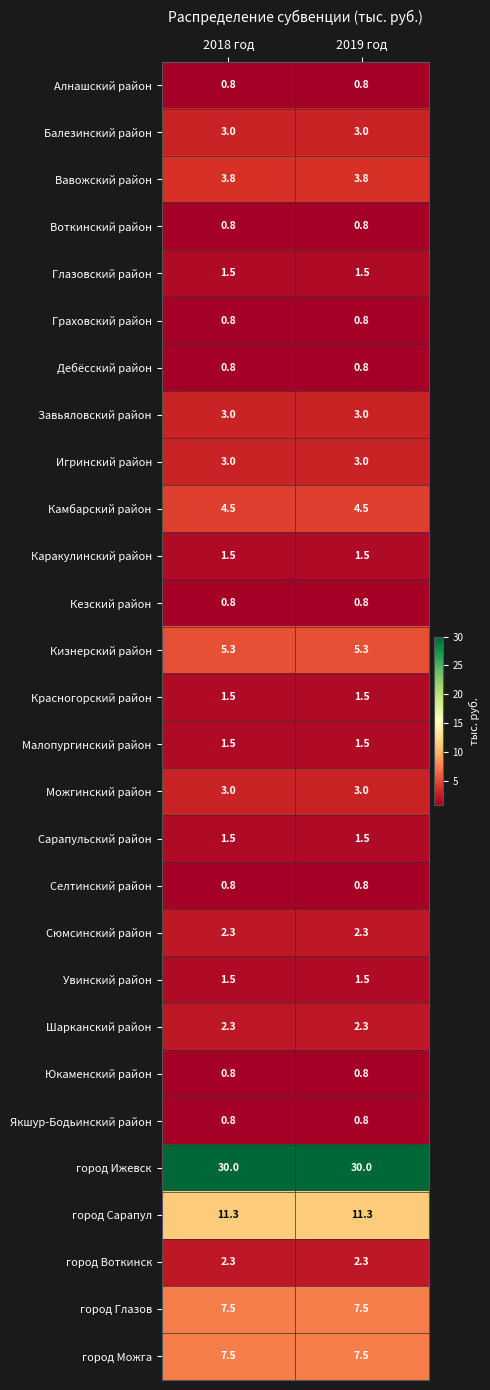

What is the highest value of the город Воткинск series?

2.3